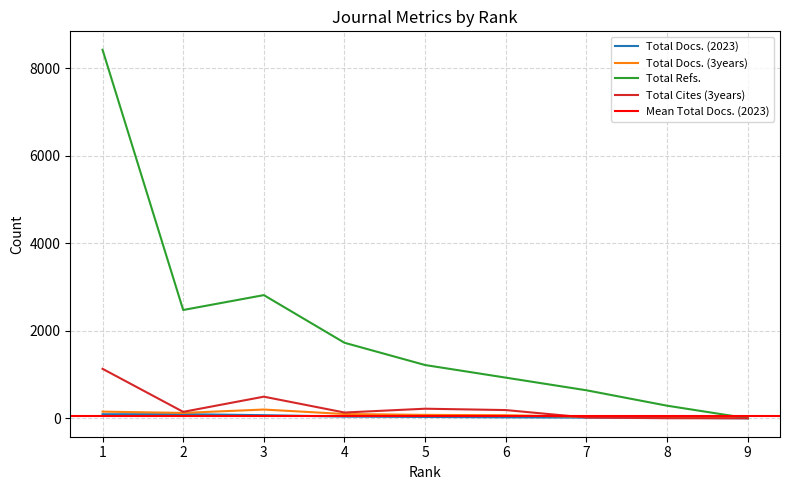

What is the sum of all Total Docs. (3years) values?

811